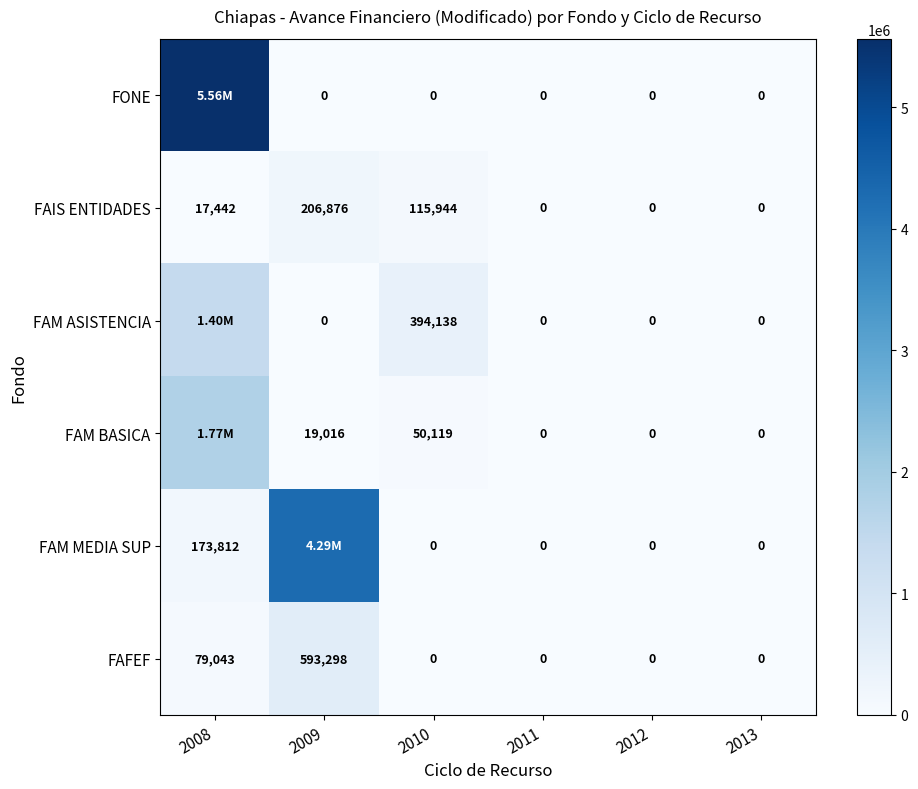

What is the average value of the FAIS ENTIDADES series?

56710.3